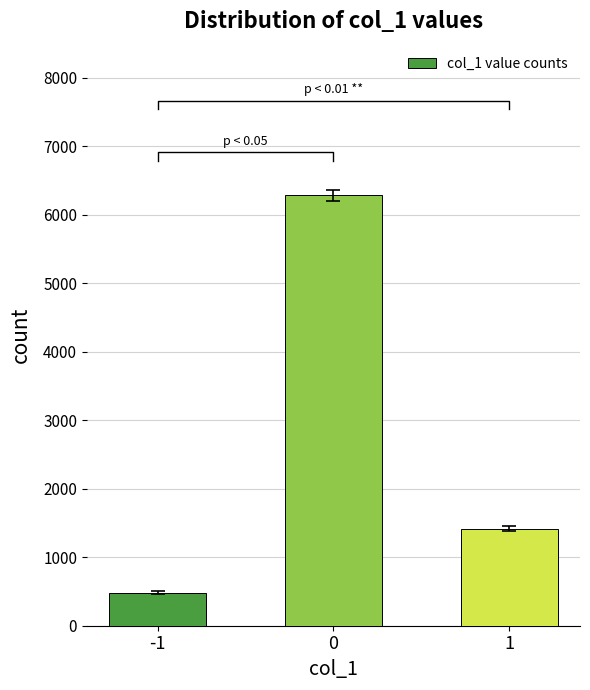

How many distinct data groups are displayed?

1